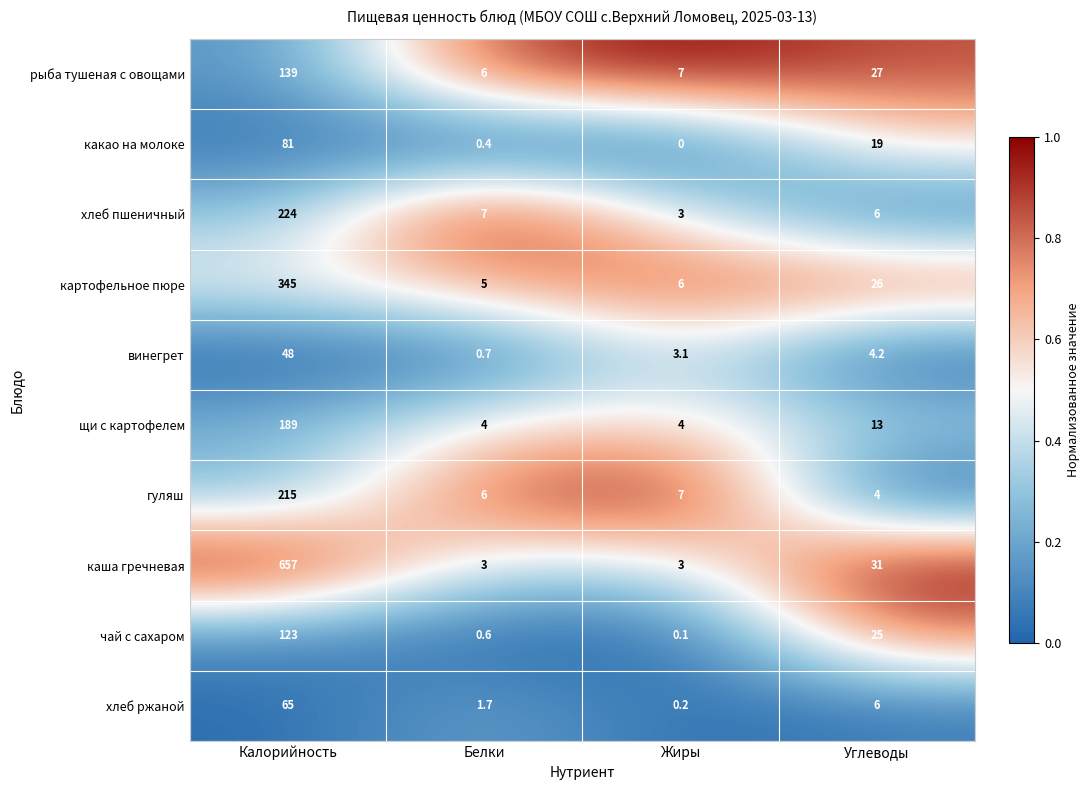

What is the sum of the гуляш values at Углеводы and Белки?

10.0